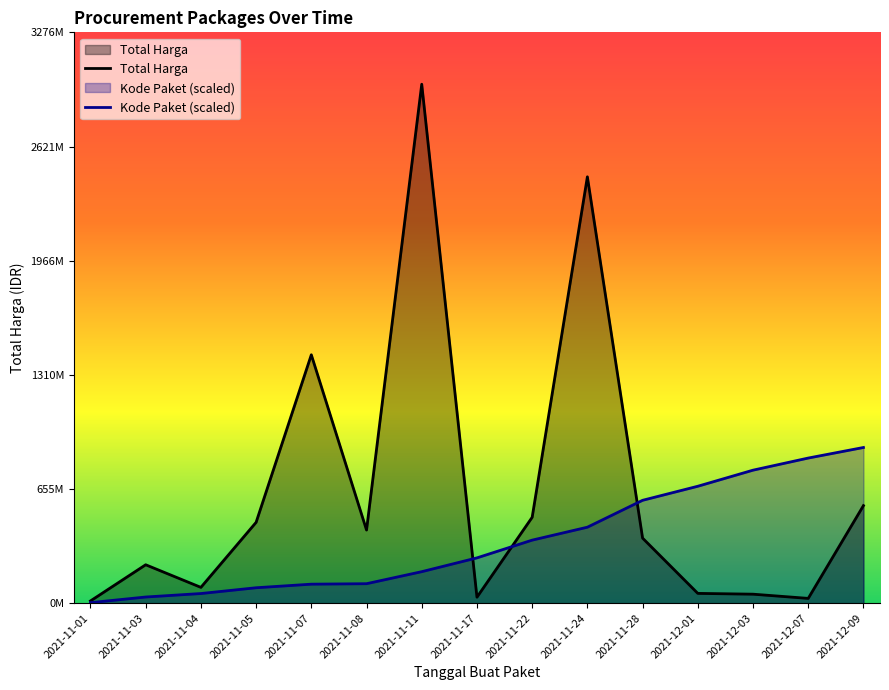

Where does the Total Harga series first go above 373404000?

2021-11-05